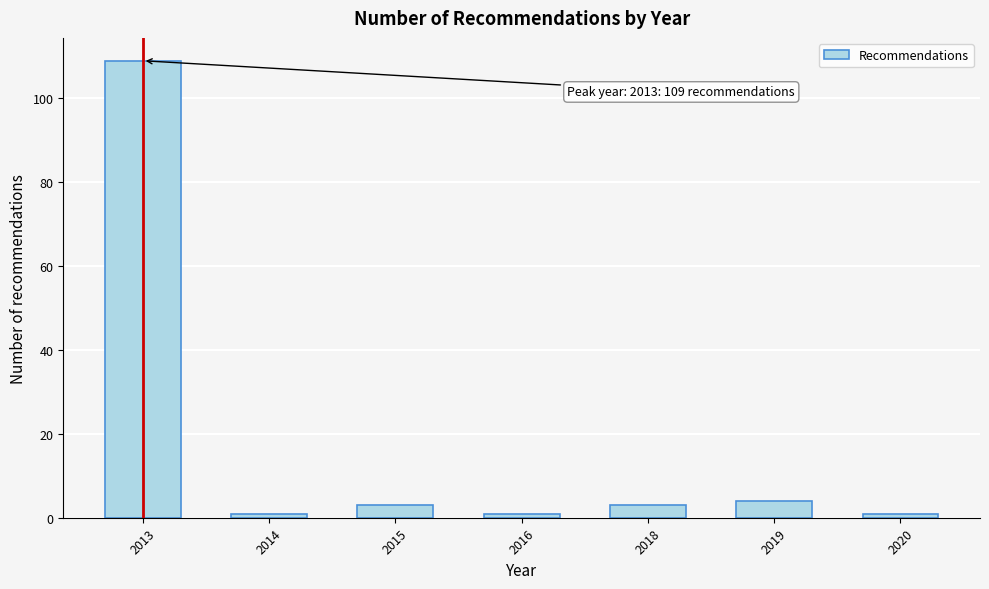

Reading left to right, extract all data points from this chart.

109	1	3	1	3	4	1